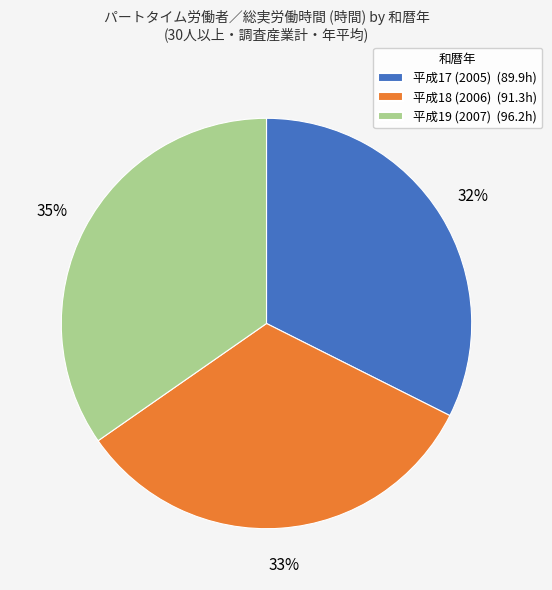

True or false: 平成19 (2007) accounts for 43% of the total.

False